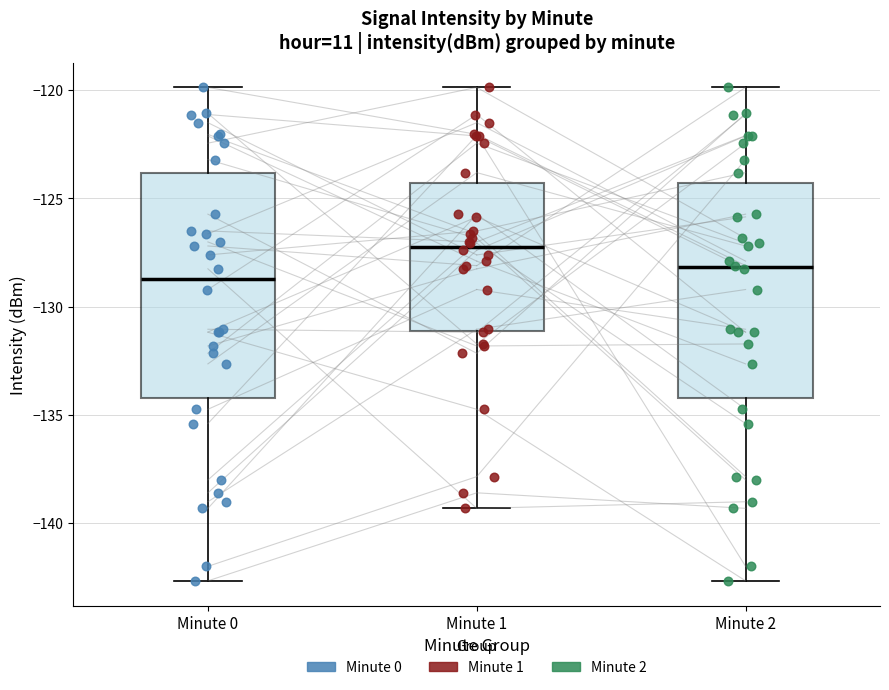

Reading left to right, read every box against the y-axis: the position of its median line, the range the box covers, and the ends of its whiskers. The values are not printed on the chart, so give them approximately, as read against the axis.

Minute 0: median -128.5, box -134.0 to -124.0, whiskers -142.5 to -120.0
Minute 1: median -127.0, box -131.0 to -124.5, whiskers -139.5 to -120.0
Minute 2: median -128.0, box -134.0 to -124.5, whiskers -142.5 to -120.0